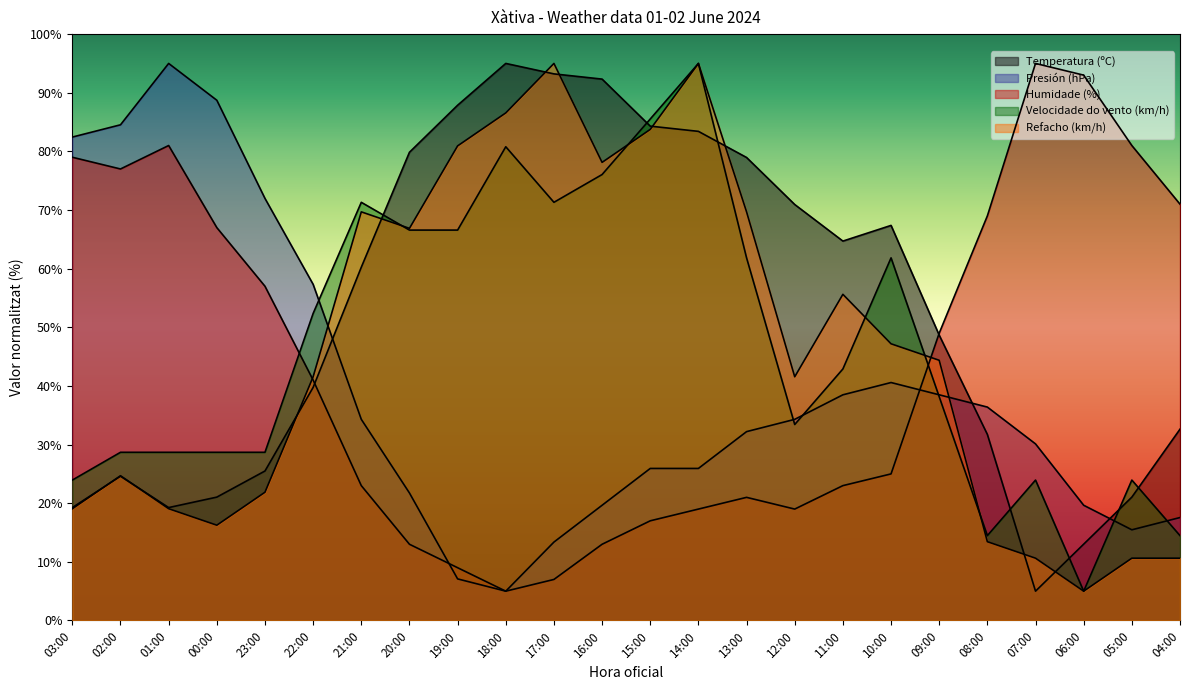

Reading left to right, transcribe all the data shown in this chart.

Temperatura (ºC): 19.3	24.6	19.3	21.0	25.5	39.8	60.2	79.9	87.9	95.0	93.2	92.3	84.3	83.4	79.0	70.9	64.7	67.4	48.7	31.7	5.0	13.0	21.0	32.6
Presión (hPa): 82.4	84.5	95.0	88.7	72.0	57.3	34.3	21.7	7.1	5.0	13.4	19.7	25.9	25.9	32.2	34.3	38.5	40.6	38.5	36.4	30.1	19.7	15.5	17.6
Humidade (%): 79.0	77.0	81.0	67.0	57.0	41.0	23.0	13.0	9.0	5.0	7.0	13.0	17.0	19.0	21.0	19.0	23.0	25.0	49.0	69.0	95.0	93.0	81.0	71.0
Velocidade do vento (km/h): 23.9	28.7	28.7	28.7	28.7	52.4	71.3	66.6	66.6	80.8	71.3	76.1	85.5	95.0	61.8	33.4	42.9	61.8	38.2	14.5	23.9	5.0	23.9	14.5
Refacho (km/h): 19.1	24.7	19.1	16.2	21.9	41.6	69.7	66.9	80.9	86.6	95.0	78.1	83.8	95.0	69.7	41.6	55.6	47.2	44.4	13.4	10.6	5.0	10.6	10.6